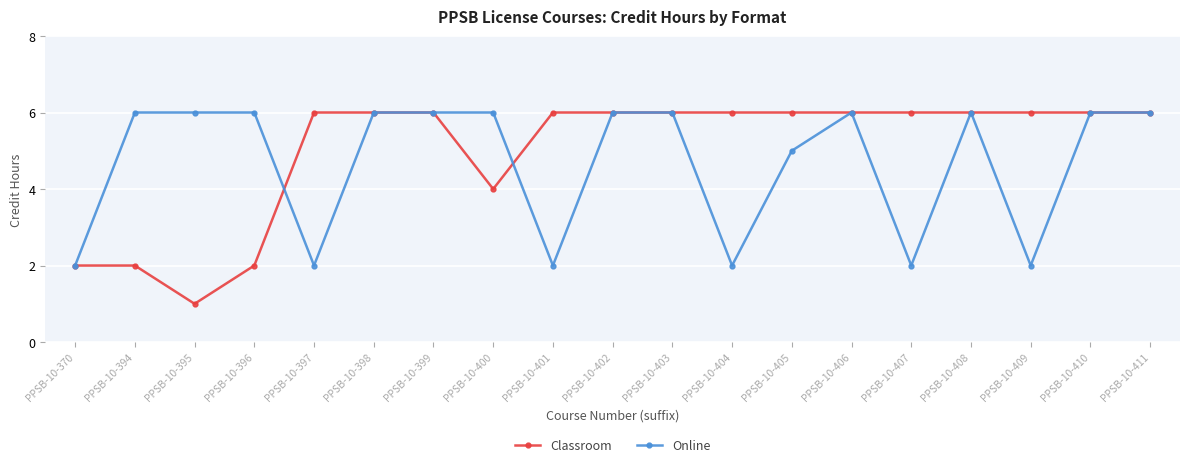

What is the average value of the Online series?

5